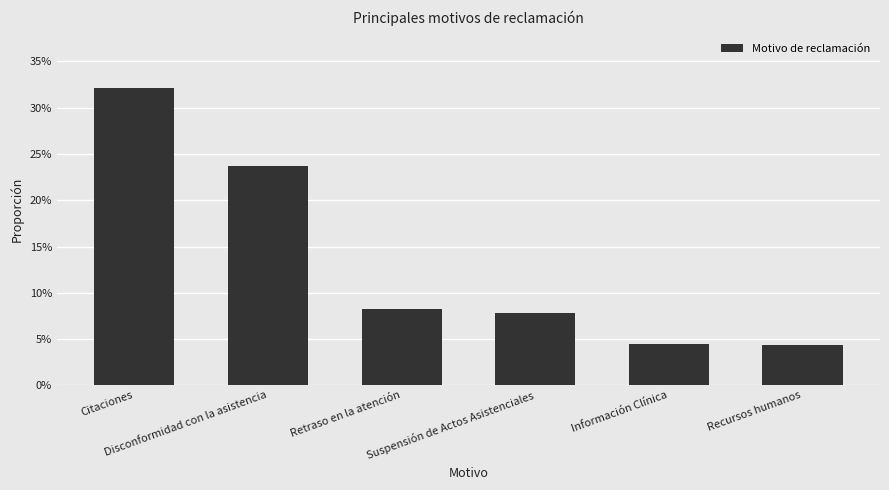

Between Suspensión de Actos Asistenciales and Citaciones, which is larger?

Citaciones